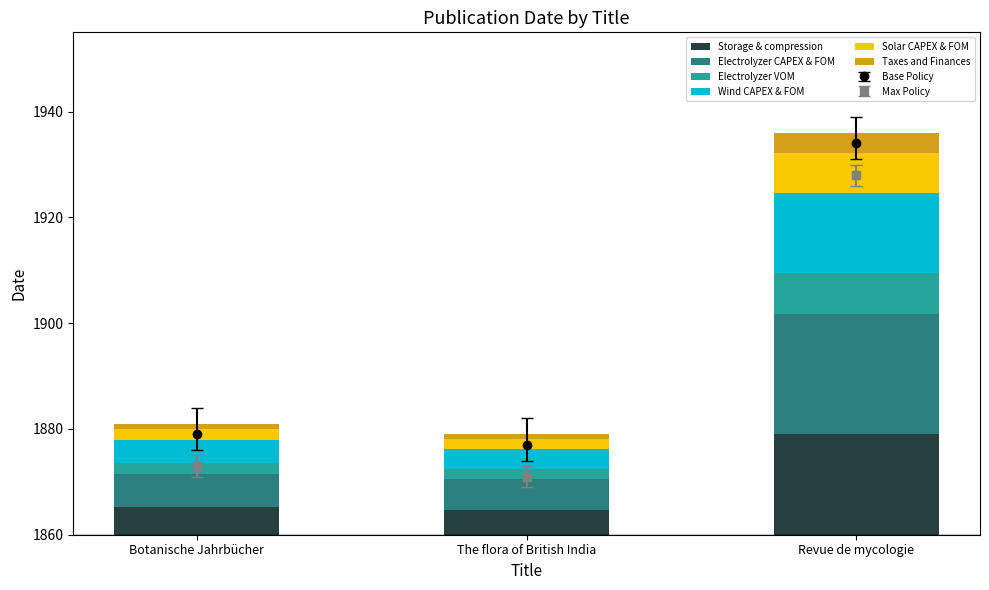

At which label does Solar CAPEX & FOM first exceed 2?

Botanische Jahrbücher